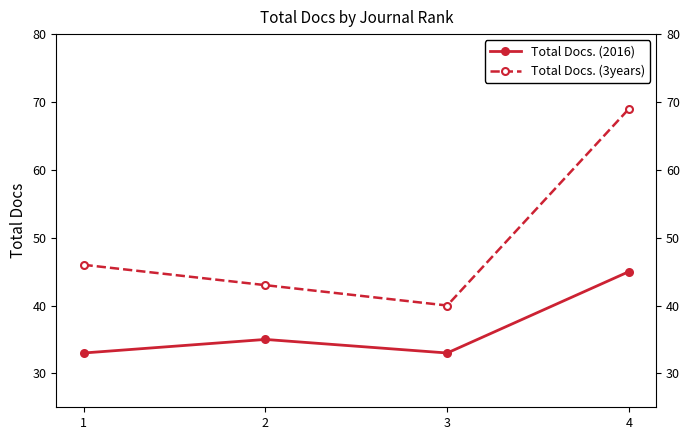

Rank the series at 3 from lowest to highest value.

Total Docs. (2016), Total Docs. (3years)